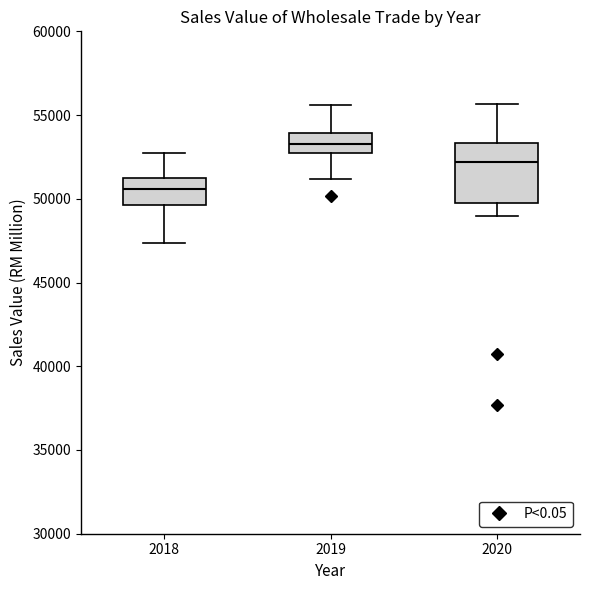

Where does the upper whisker of the box at x = 2018 end on the y-axis? The values are not printed on the chart, so give them approximately, as read against the axis.

52500